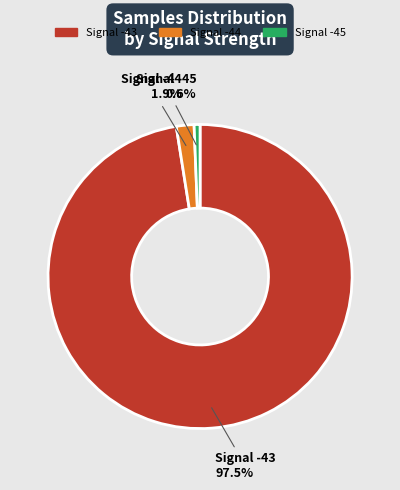

Is there any slice that represents more than half of the pie?

Yes